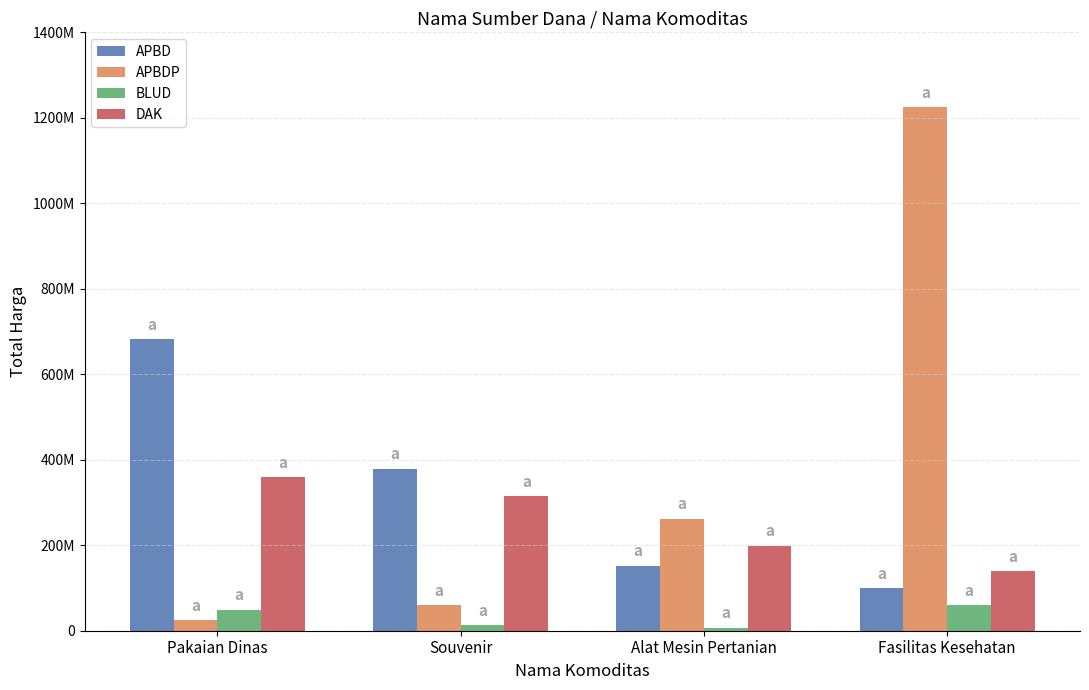

What position from the left is Pakaian Dinas?

1